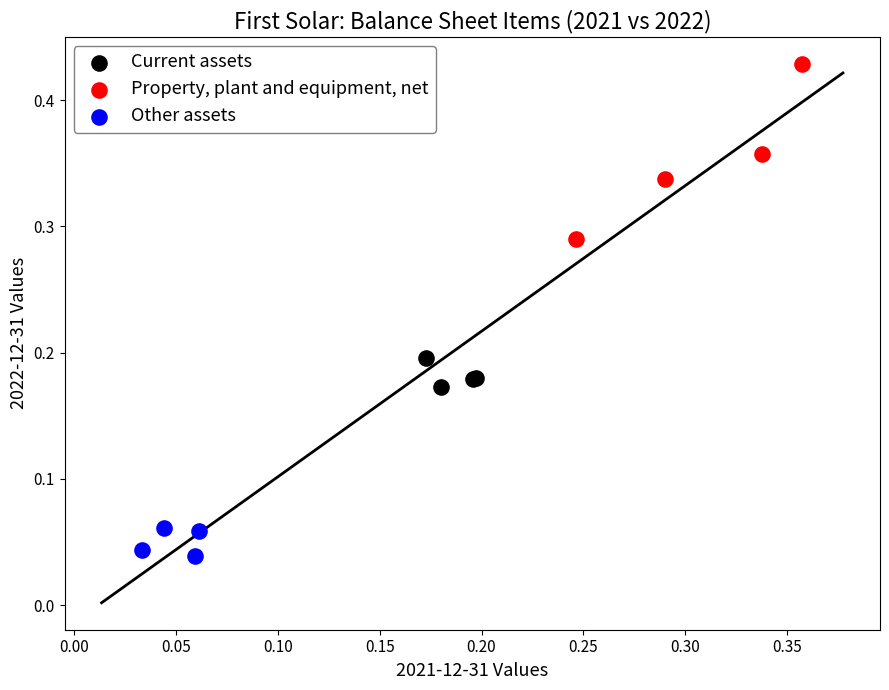

Which series has the widest spread of Y values?

Property, plant and equipment, net